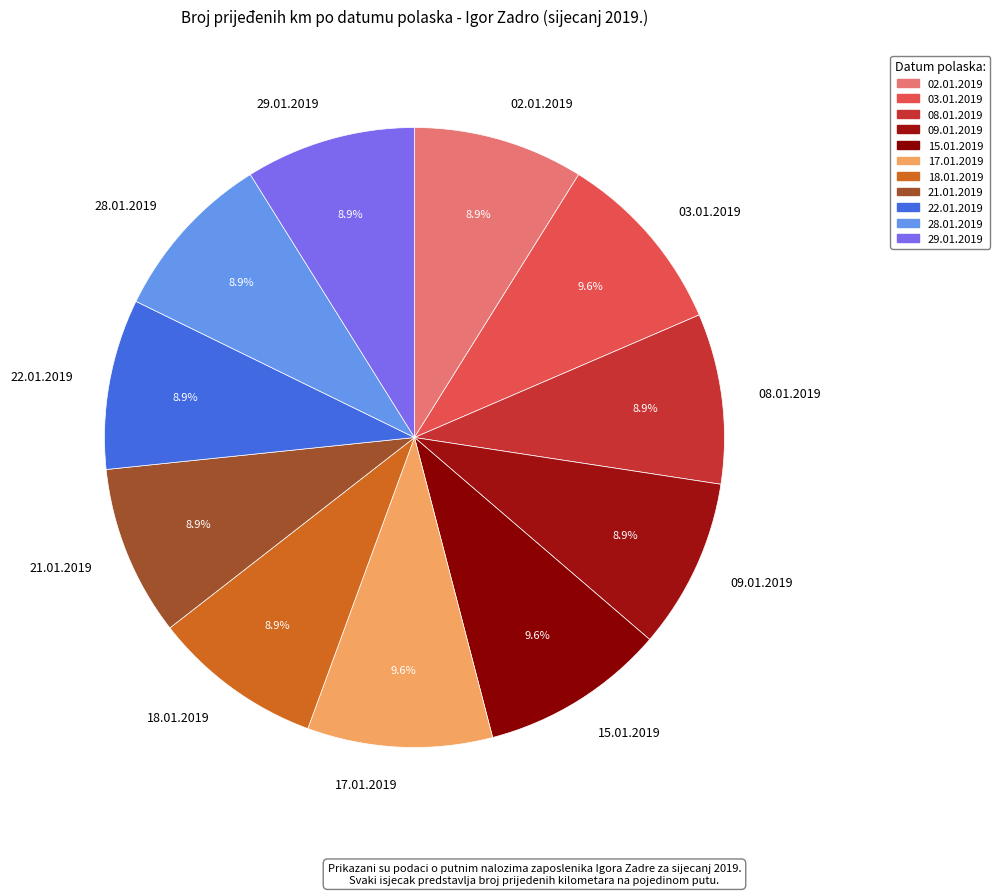

To the nearest percent, what percentage of the pie is 28.01.2019?

9%